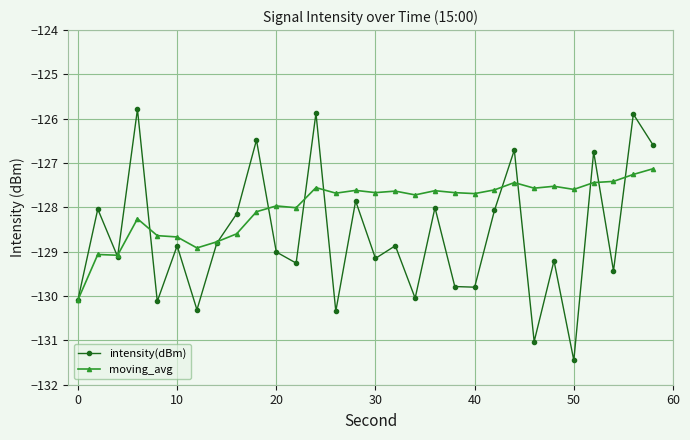

True or false: intensity(dBm) has more than 0 points higher than both neighbors.

True